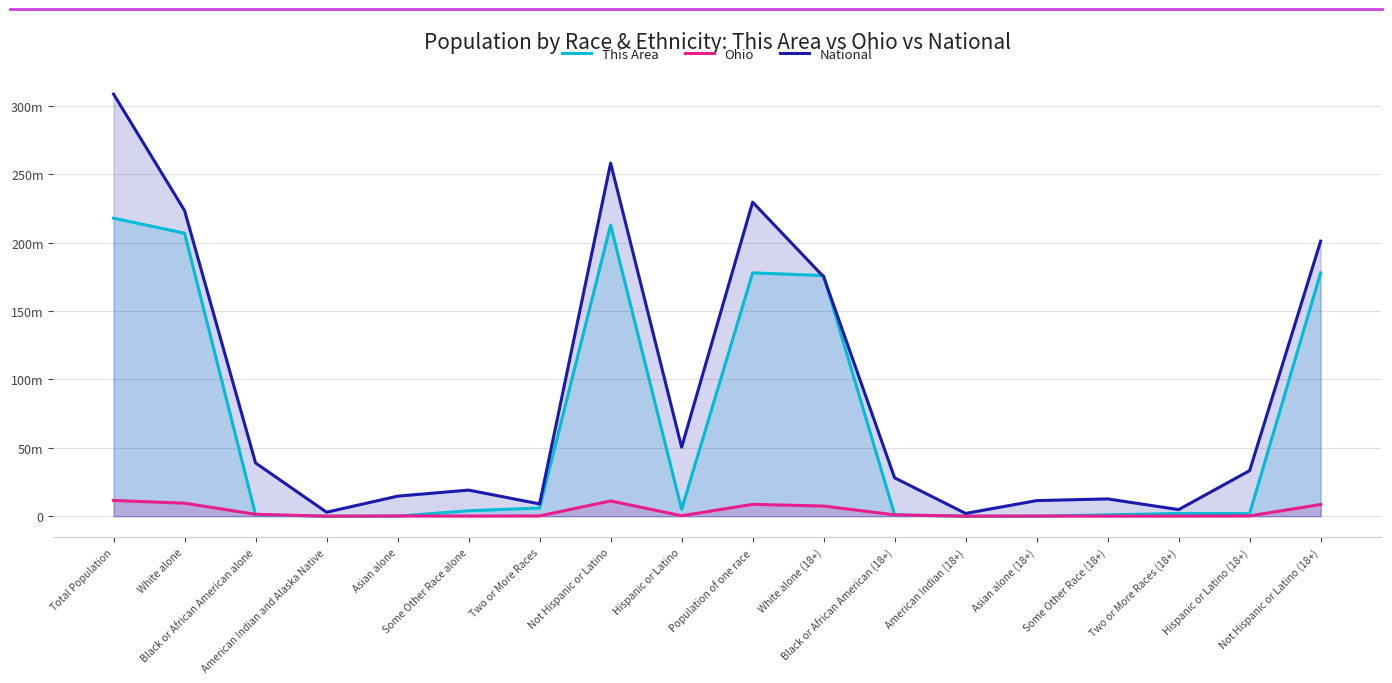

The This Area series shows 916883 at Hispanic or Latino (18+). True or false?

False